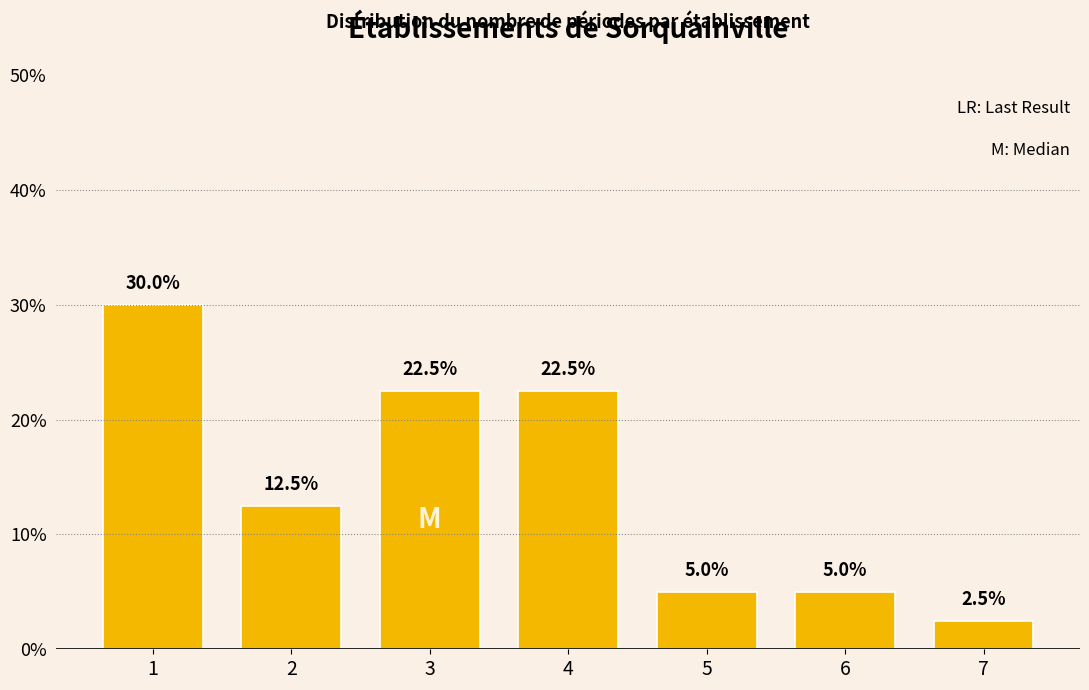

Reading right to left, list all the values displayed in this chart.

2.5	5.0	5.0	22.5	22.5	12.5	30.0